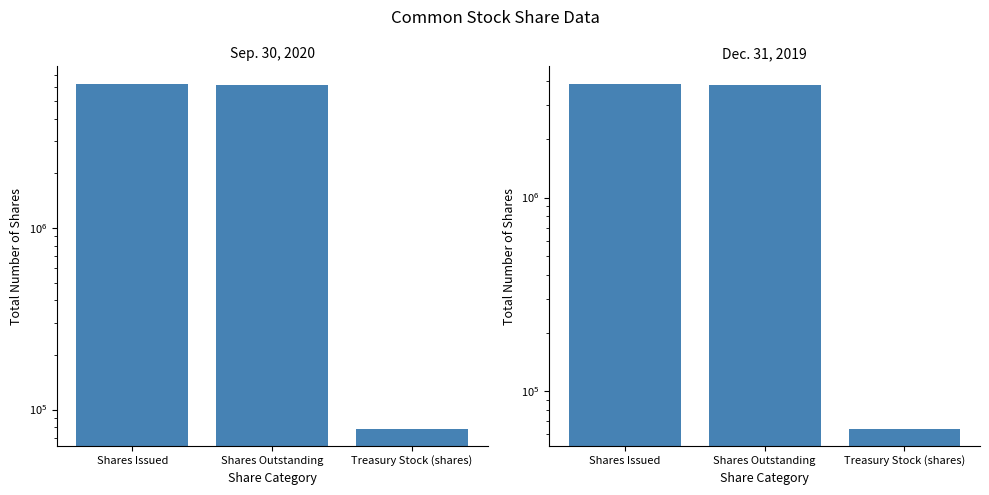

What is the highest value of the Dec. 31, 2019 series?

3876196